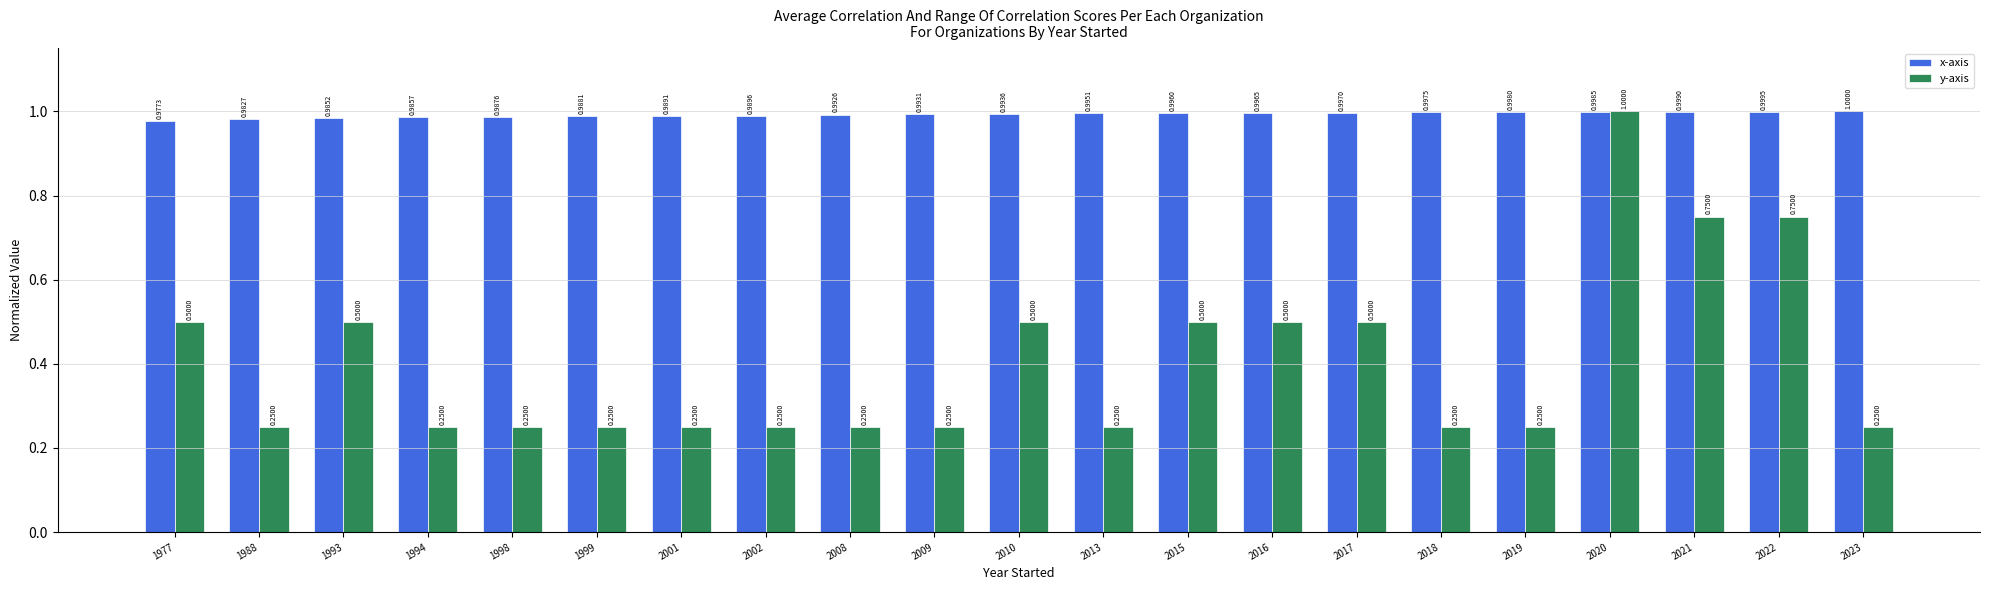

What value does the x-axis series have at 2016?

1.0